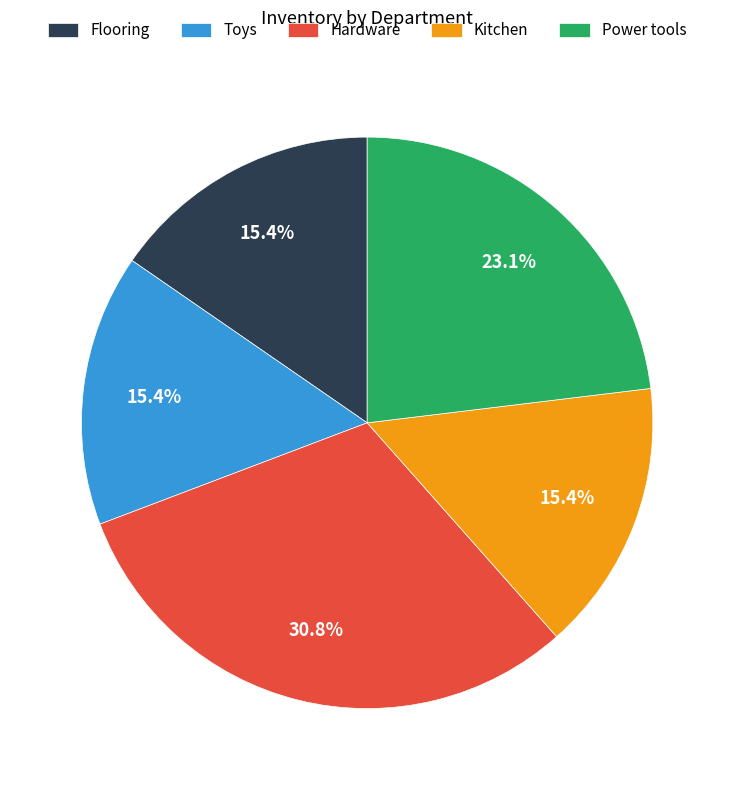

Is there any slice that represents more than half of the pie?

No